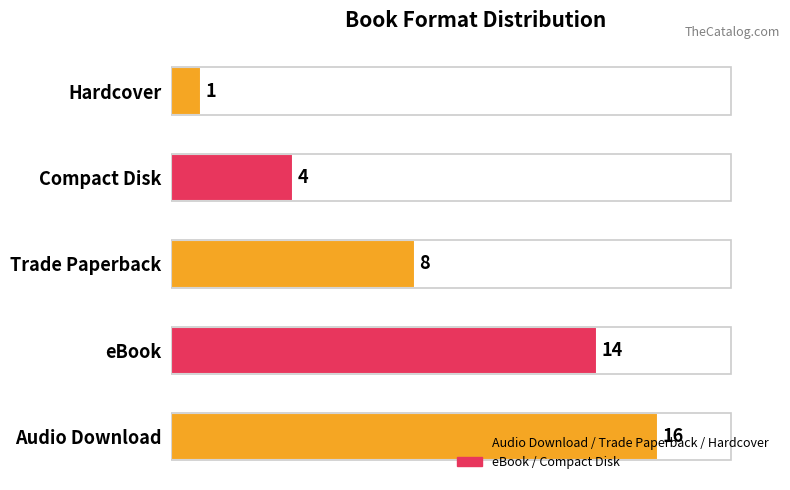

List the labels in order of value, smallest first.

Hardcover, Compact Disk, Trade Paperback, eBook, Audio Download